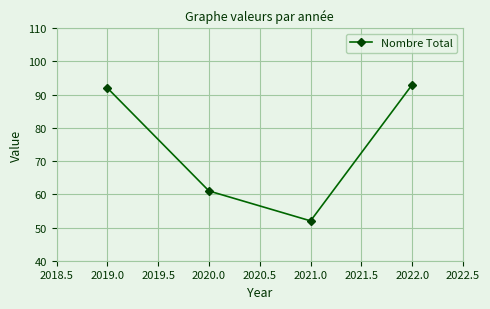

Is it true that the value at 2019.0 is 40?

False